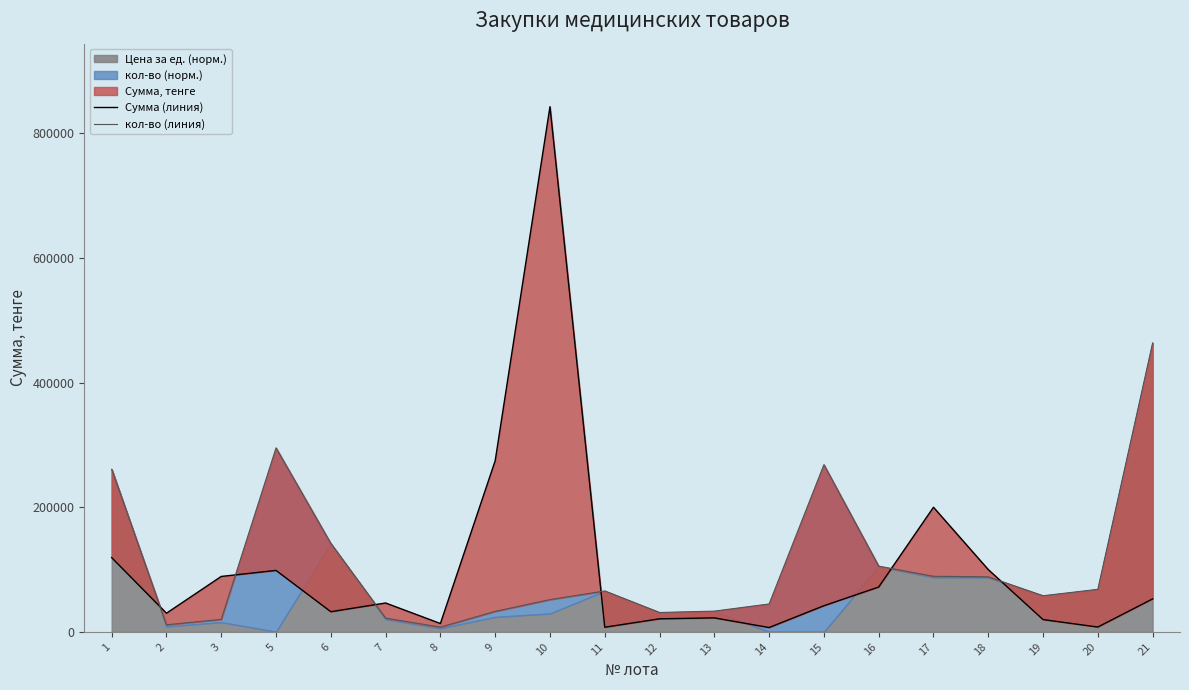

Reading left to right, list all the values displayed in this chart.

Сумма (линия): 1=119200.0	2=30000.0	3=89000.0	5=98670.0	6=32400.0	7=46391.2	8=13458.0	9=274612.0	10=842805.0	11=7500.0	12=21000.0	13=22500.0	14=7000.0	15=42000.0	16=72000.0	17=200000.0	18=100000.0	19=19800.0	20=7800.0	21=53000.0
кол-во (линия): 1=260991.0	2=11427.7	3=20037.5	5=295243.3	6=141865.4	7=22074.8	8=7673.0	9=32956.7	10=51832.1	11=65685.1	12=31147.6	13=33334.2	14=44816.6	15=268287.7	16=105489.4	17=89248.7	18=88354.8	19=57992.4	20=68308.9	21=463632.1